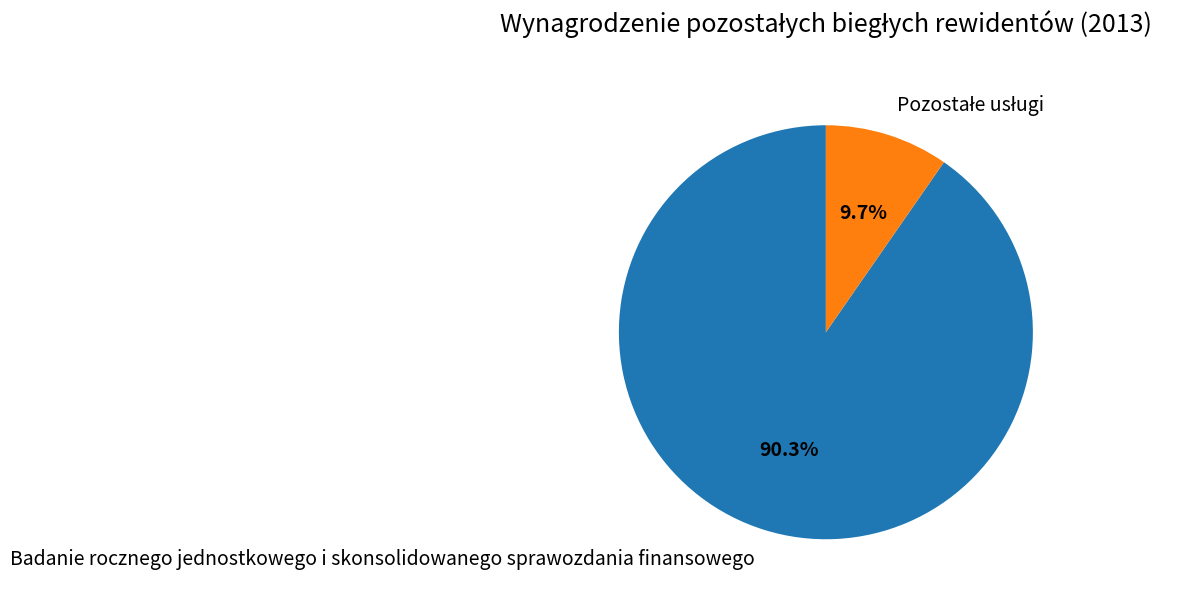

What percentage is NOT represented by Badanie rocznego jednostkowego i skonsolidowanego sprawozdania finansowego?

9.7%